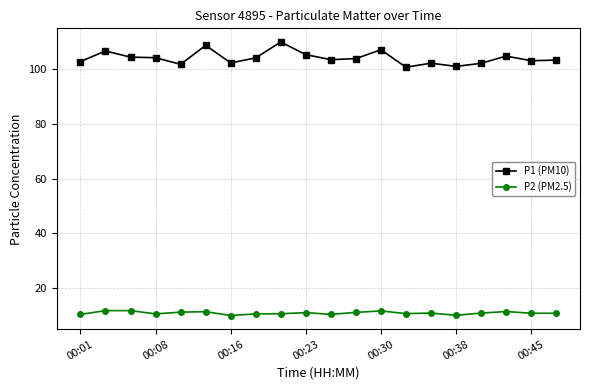

What is the value of the P2 (PM2.5) point at the 1st from the left?

10.3